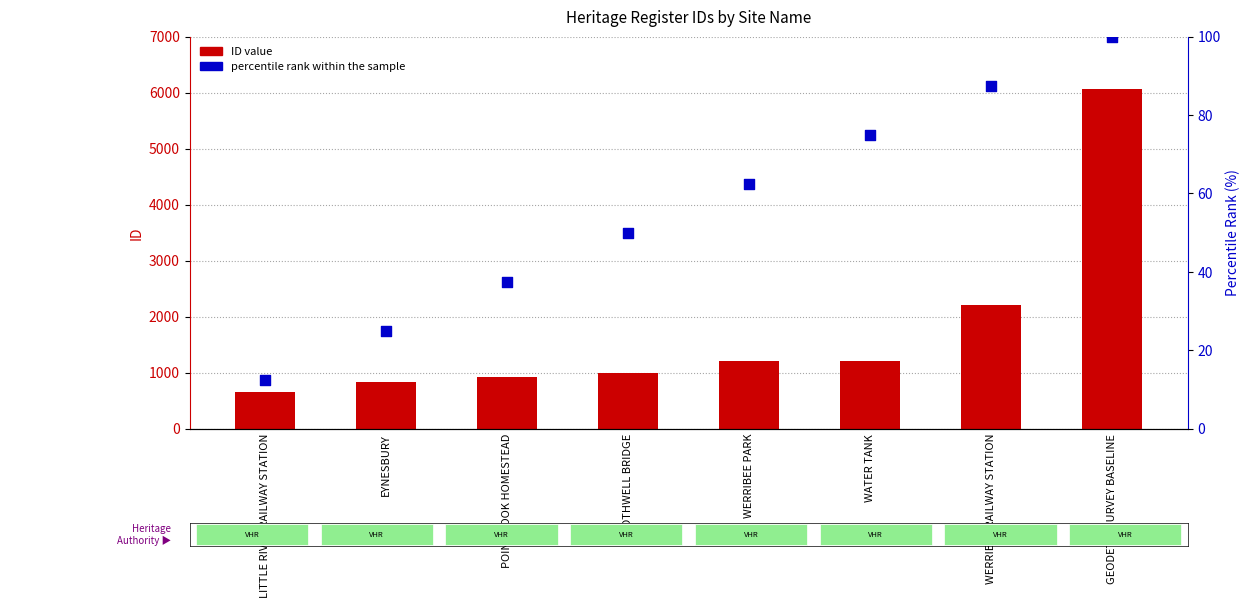

What is the total value across all series at POINT COOK HOMESTEAD?

962.5